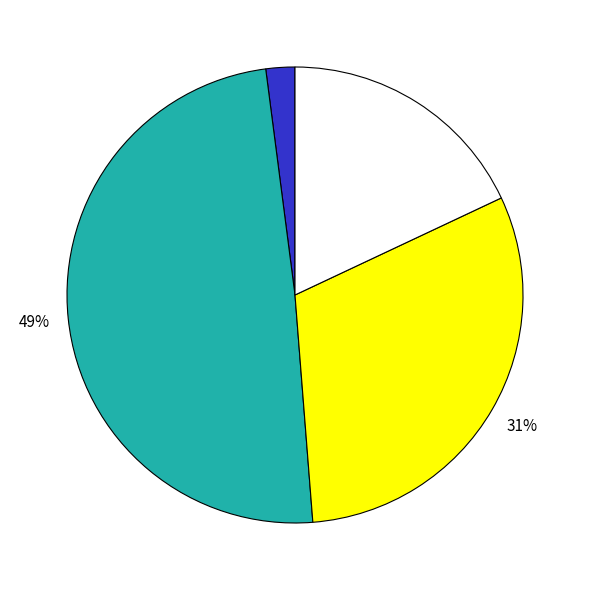

Does any single category account for the majority?

No